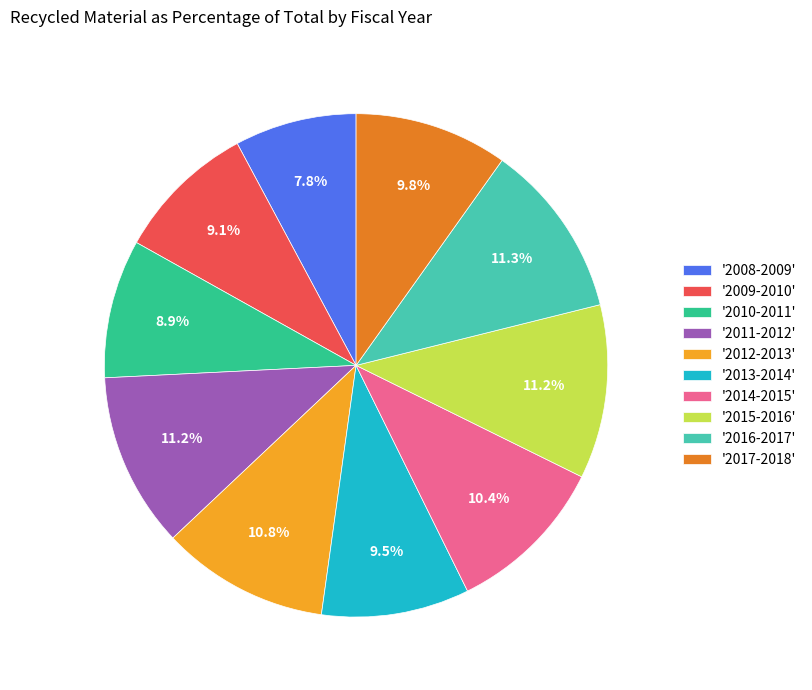

What is the smallest slice in the pie chart?

'2008-2009'